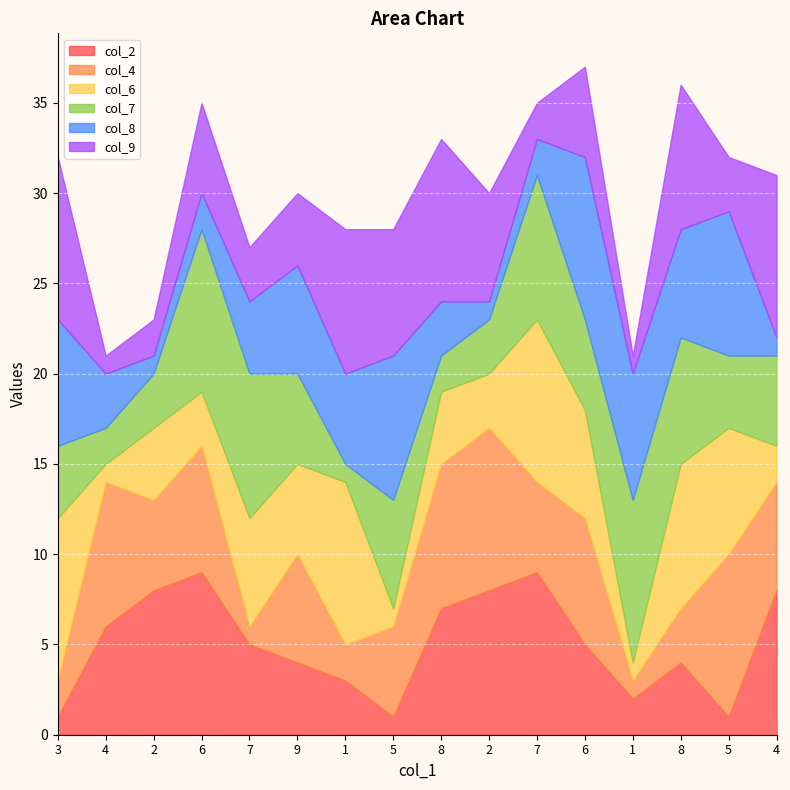

At 1, list the series in order from smallest to largest.

col_7, col_4, col_2, col_8, col_9, col_6